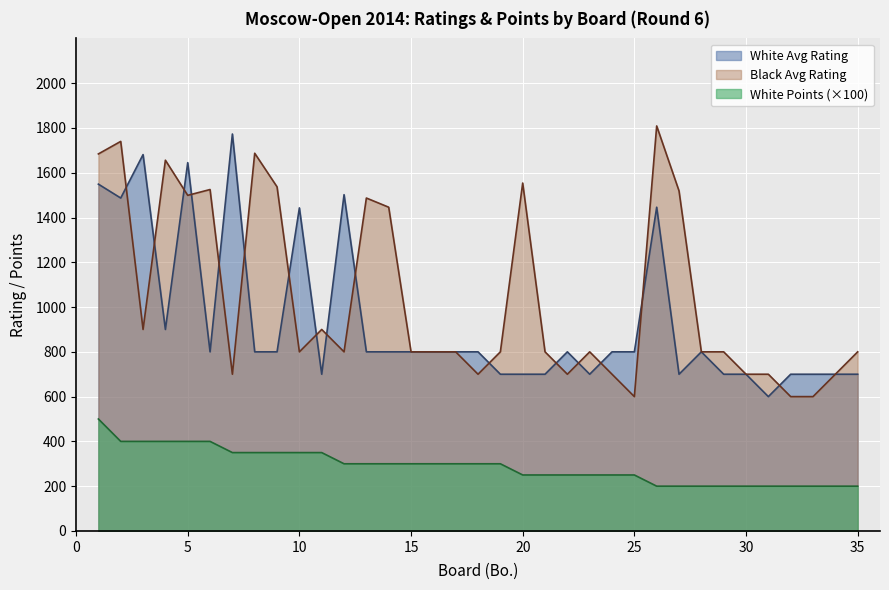

How many interior local valleys does the White Avg Rating series have?

7